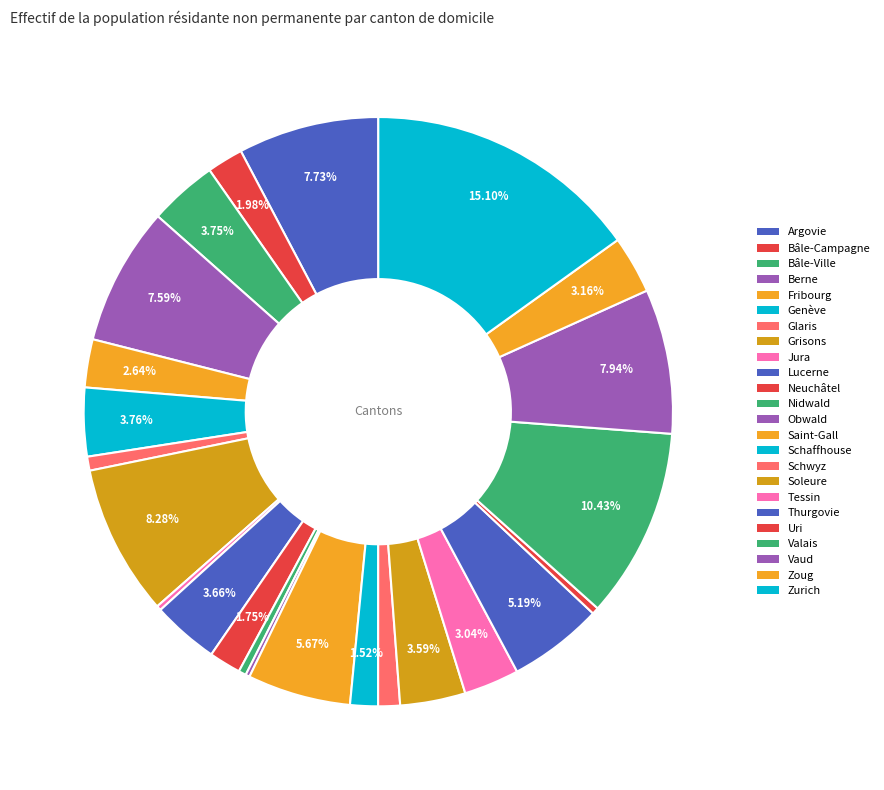

Which category has the biggest portion of the pie?

Zurich